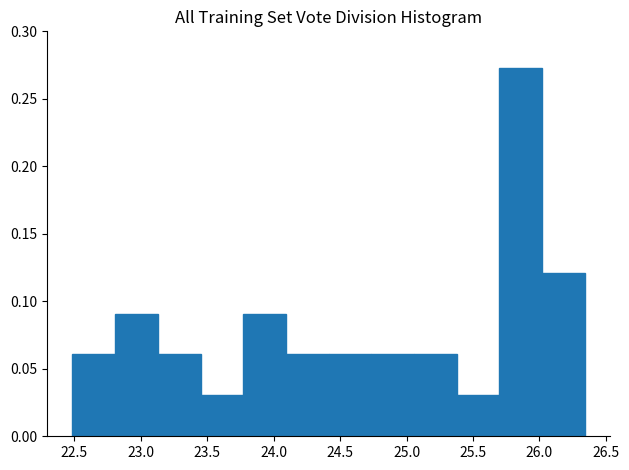

Reading left to right, transcribe this chart: for each bar, give the range it covers on the x-axis and its height. Neither the bar edges nor the heights are printed on the chart, so give them approximately, as read against the axes.

22.50 to 22.80: 0.060
22.80 to 23.15: 0.090
23.15 to 23.45: 0.060
23.45 to 23.75: 0.030
23.75 to 24.10: 0.090
24.10 to 24.40: 0.060
24.40 to 24.75: 0.060
24.75 to 25.05: 0.060
25.05 to 25.40: 0.060
25.40 to 25.70: 0.030
25.70 to 26.00: 0.275
26.00 to 26.35: 0.120